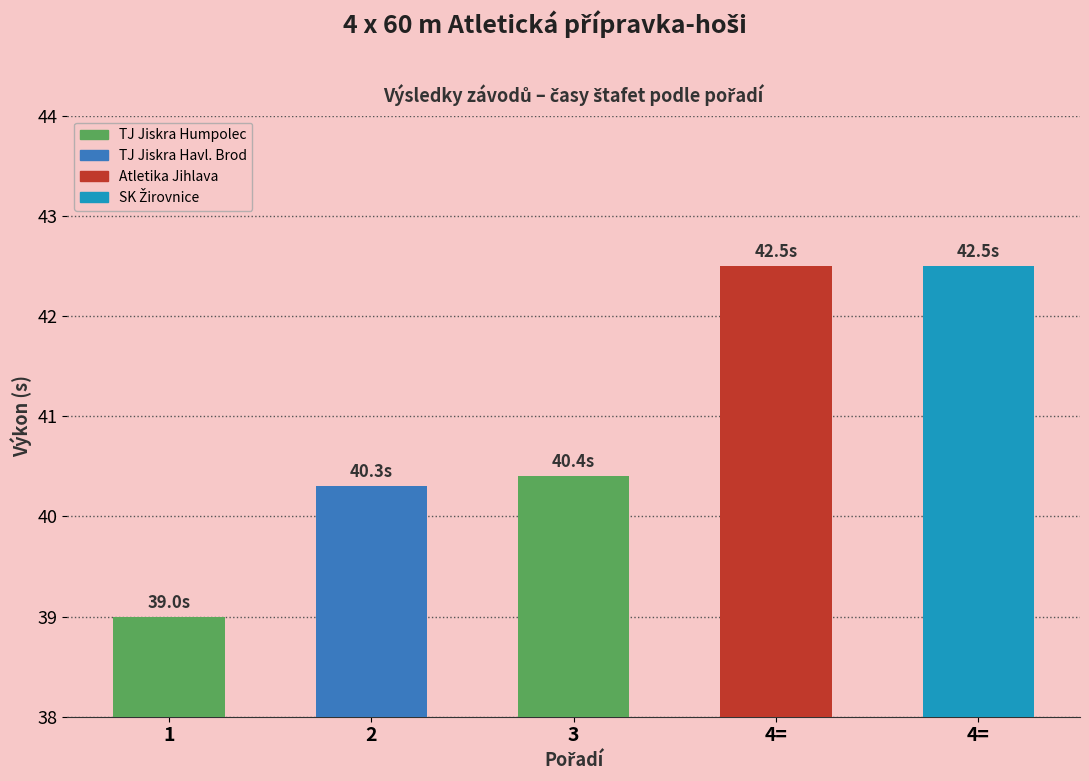

List the labels in order of value, smallest first.

1, 2, 3, 4=, 4=